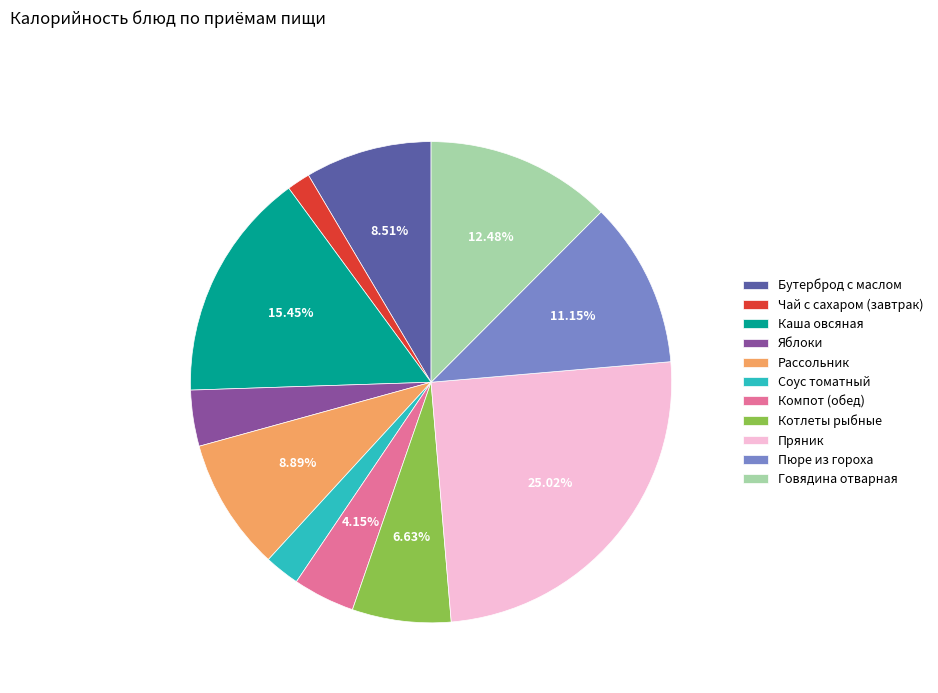

Which slice is the largest?

Пряник